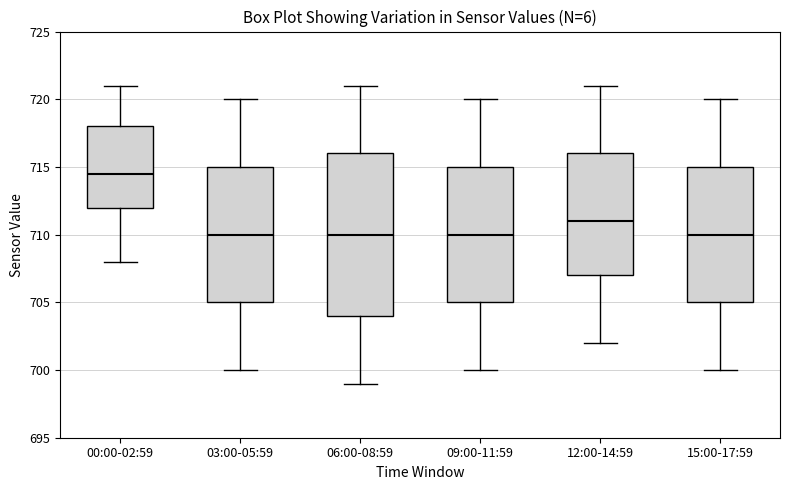

Where is the upper edge of the box for 03:00-05:59 on the y-axis? The values are not printed on the chart, so give them approximately, as read against the axis.

715.0